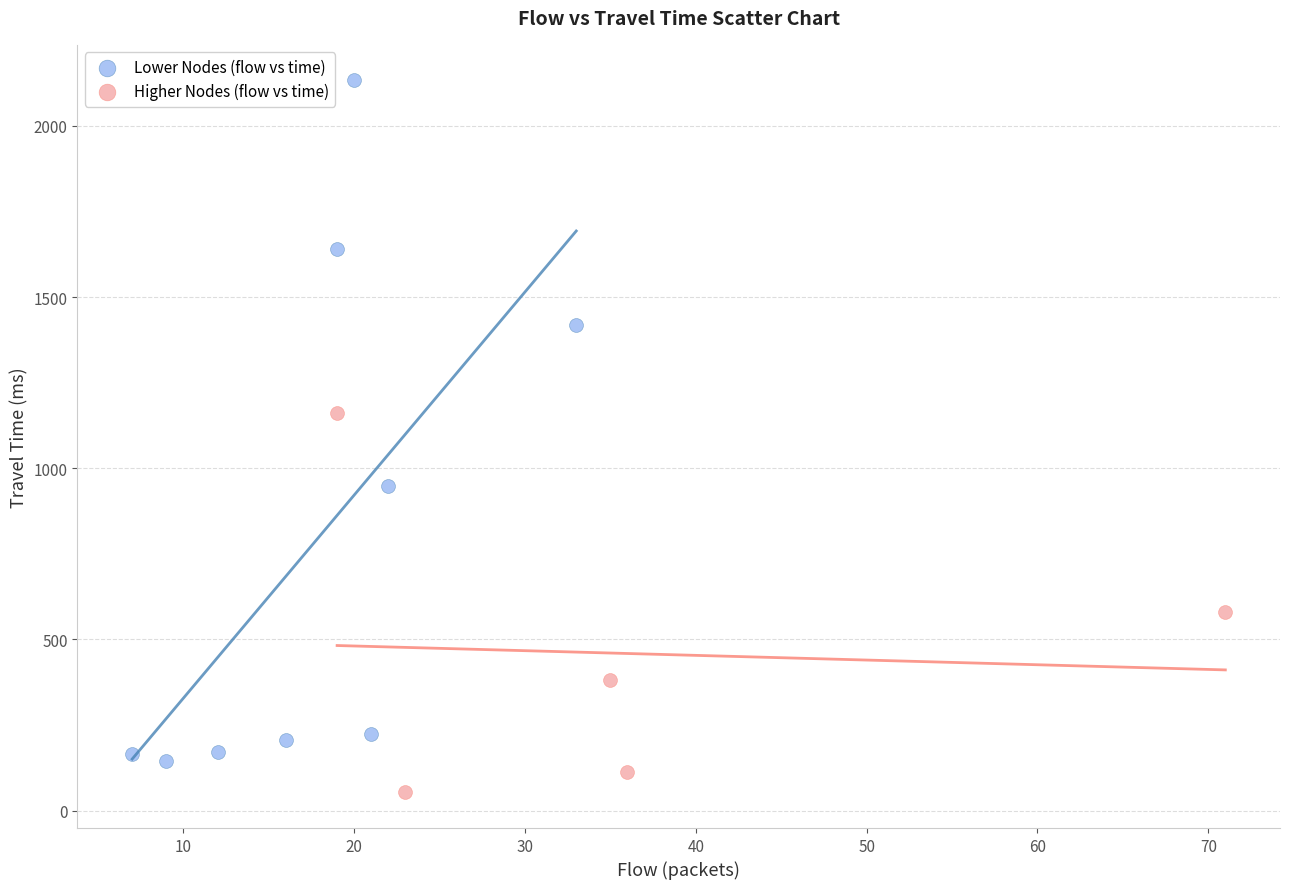

Which series has the widest spread of Y values?

Lower Nodes (flow vs time)